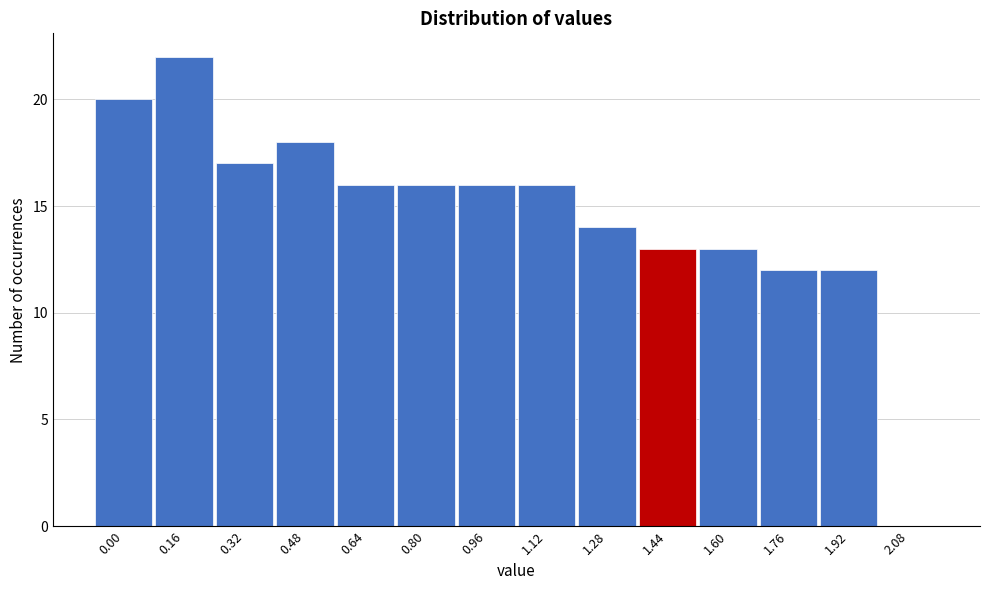

Reading left to right, what are all the values shown in this chart?

0.00=20	0.16=22	0.32=17	0.48=18	0.64=16	0.80=16	0.96=16	1.12=16	1.28=14	1.44=13	1.60=13	1.76=12	1.92=12	2.08=0